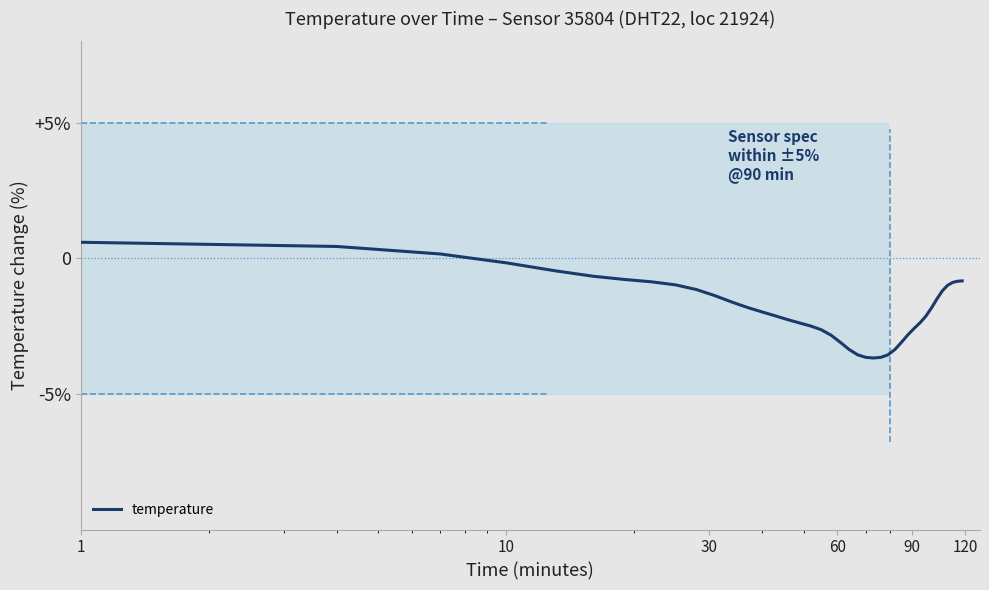

What is the maximum value shown in the chart?

0.6